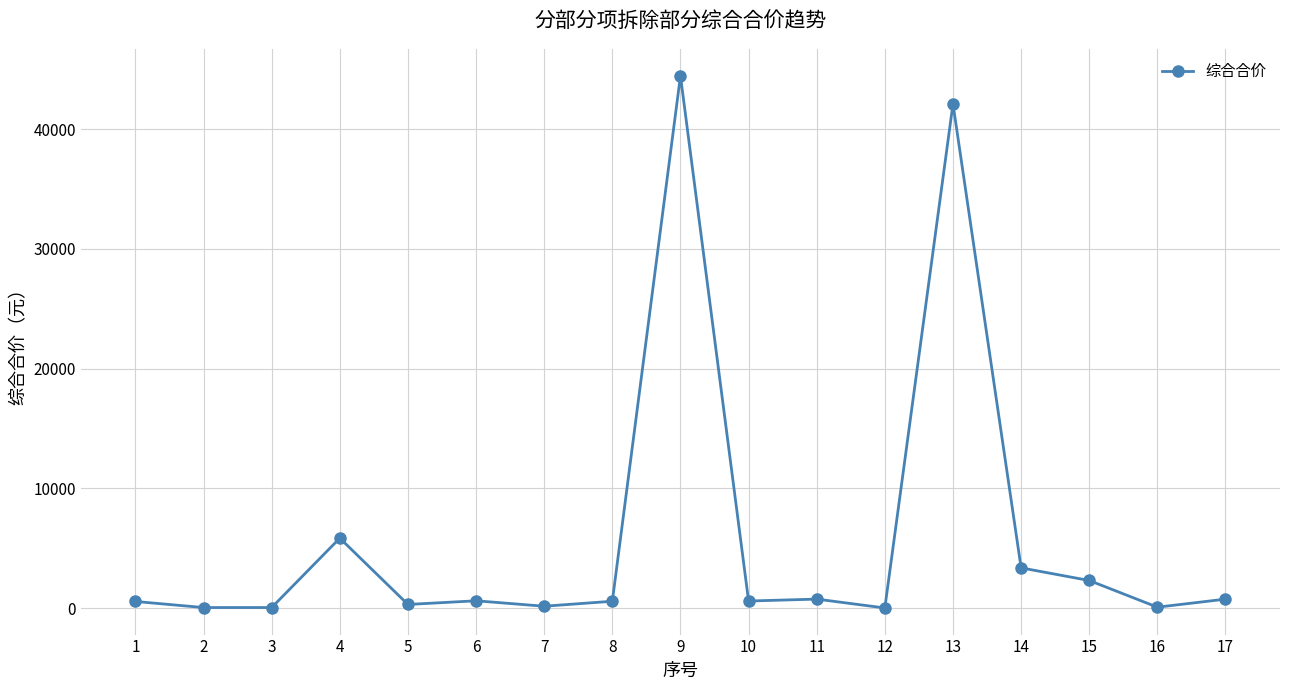

What is the sum of all values?

102463.6